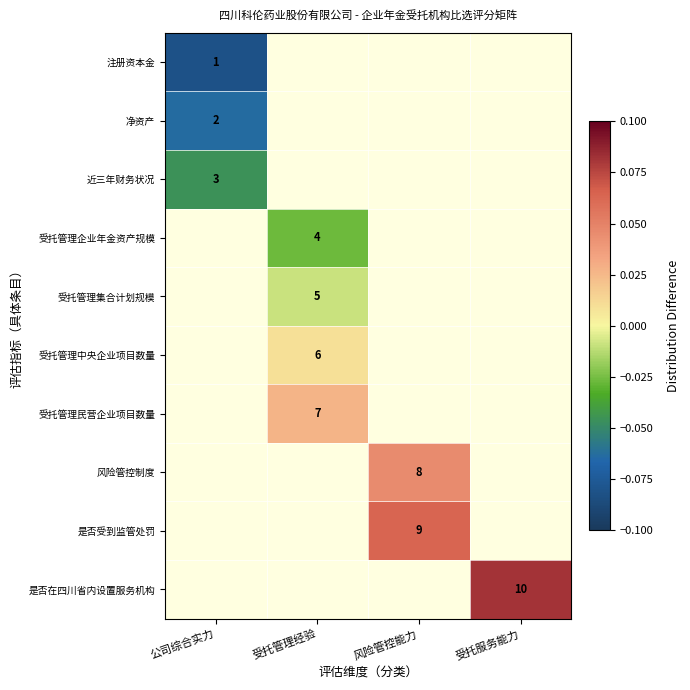

Which category has the highest value across all series?

受托服务能力